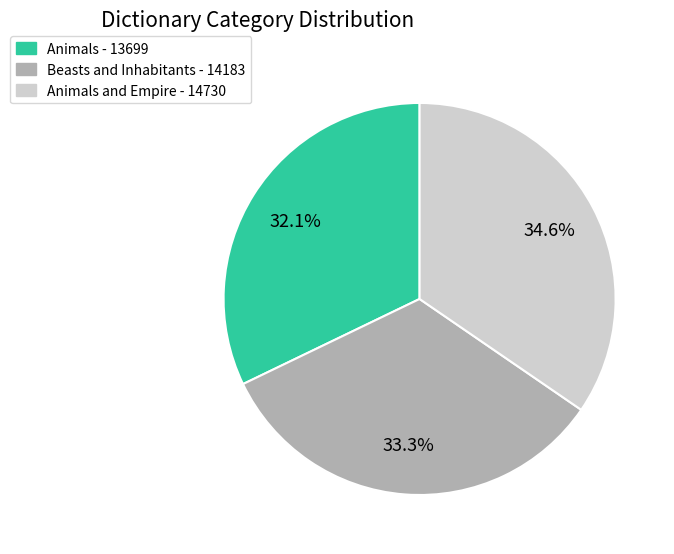

Does any single category account for the majority?

No